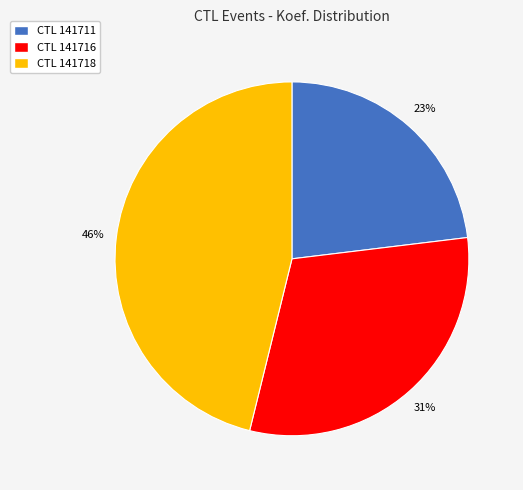

Rank the categories by value from highest to lowest.

CTL 141718, CTL 141716, CTL 141711